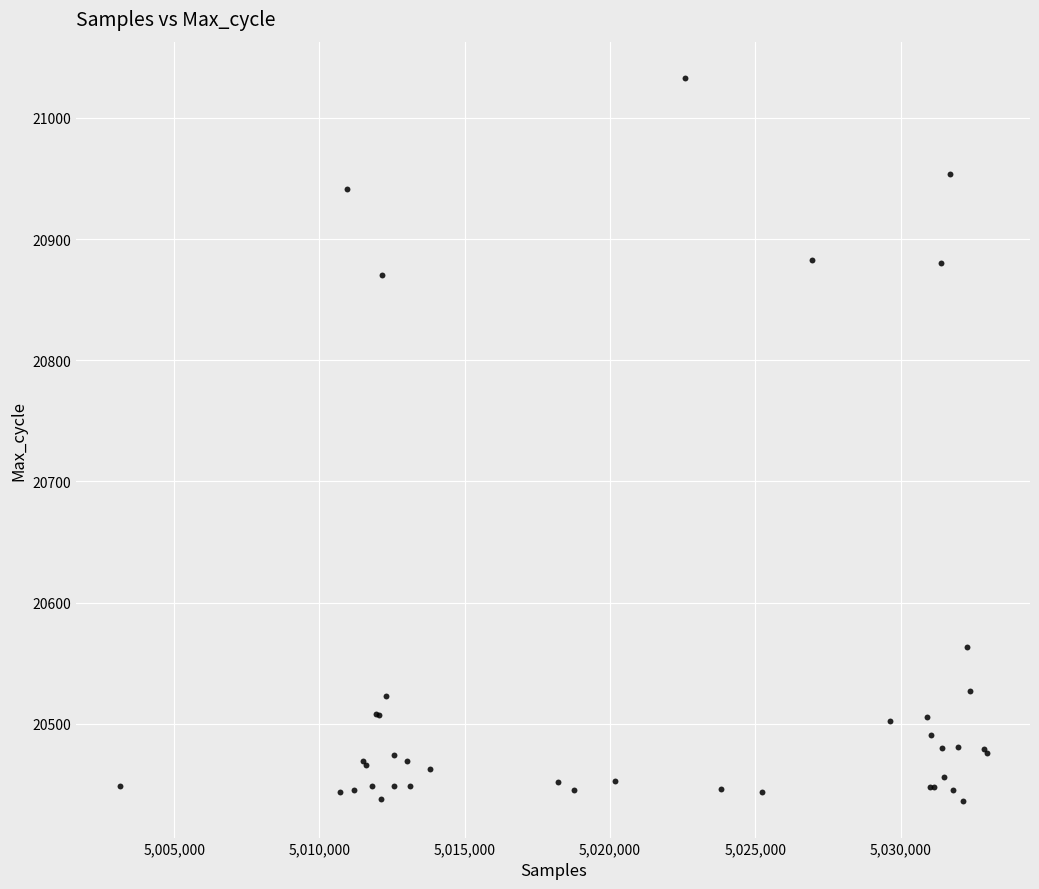

What Y value in the scatter plot is closest to 20734?

20870